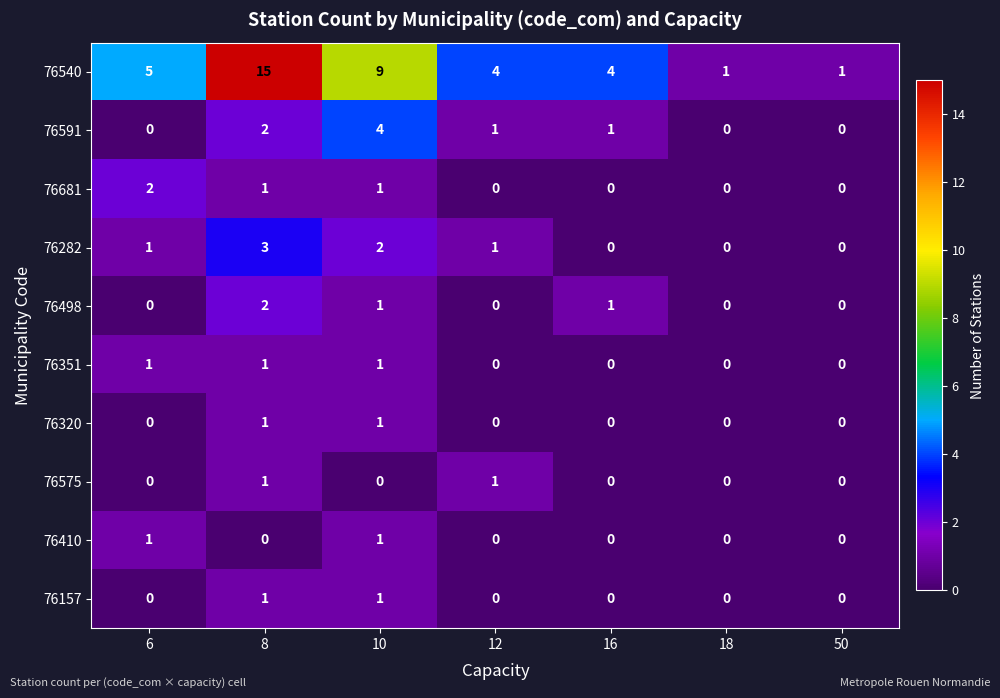

What is the spread (max minus min) of values at 12?

4